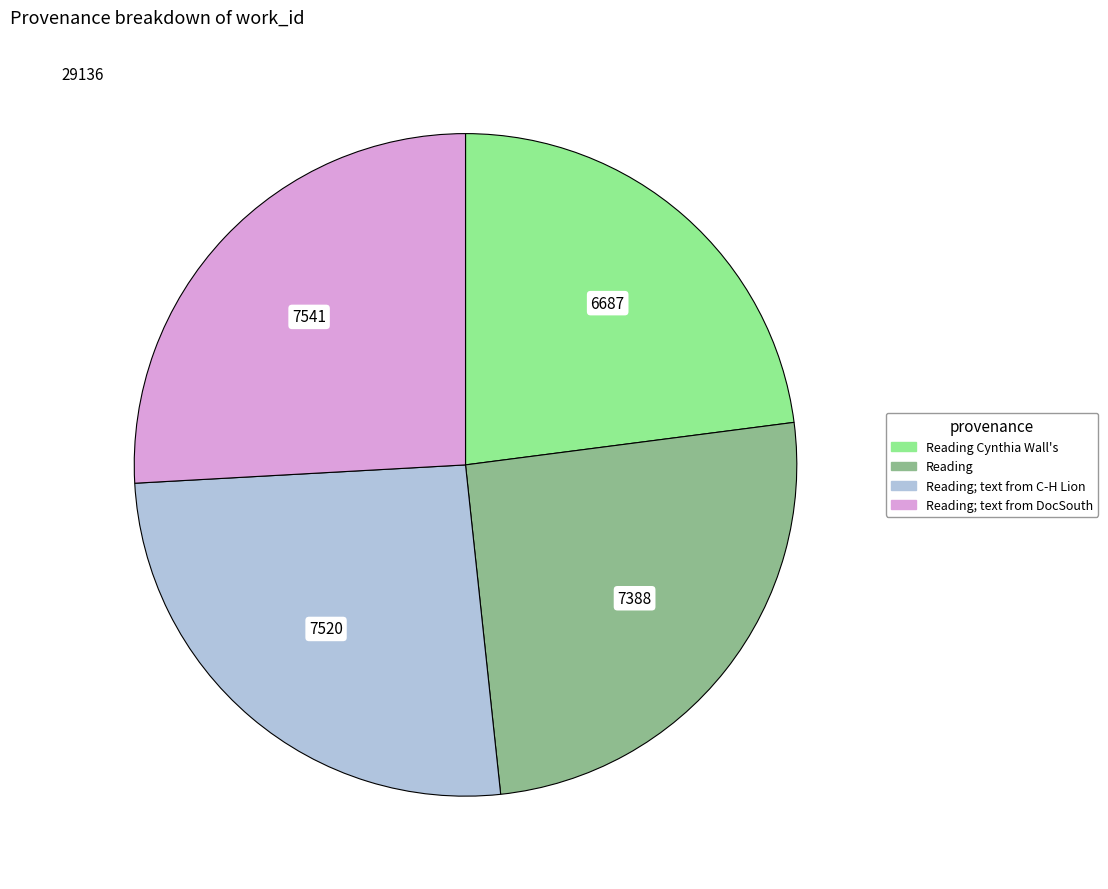

Is there any slice that represents more than half of the pie?

No